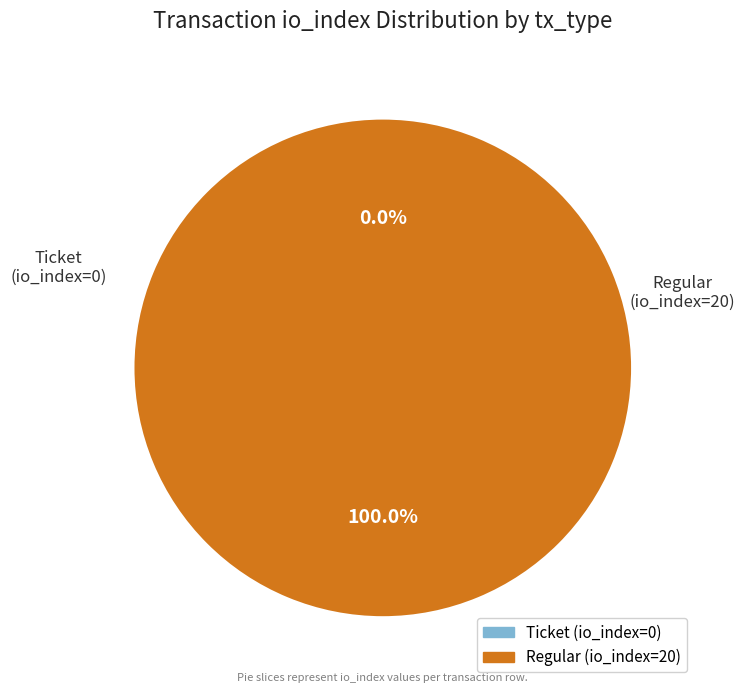

Which slice represents more than half of the pie?

Regular (io_index=20)